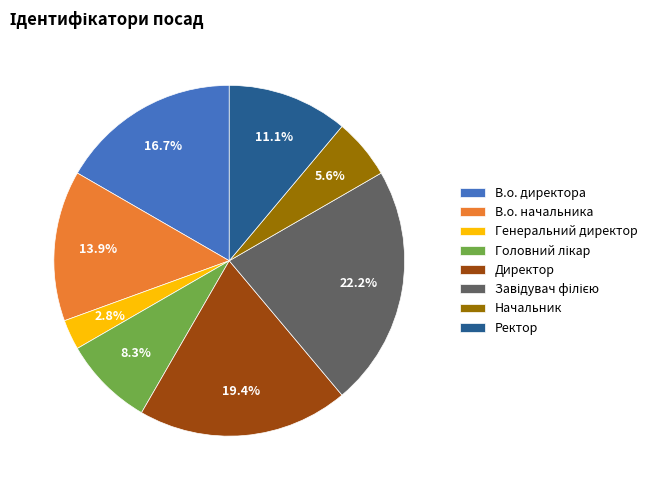

Between Ректор and Начальник, which is larger?

Ректор